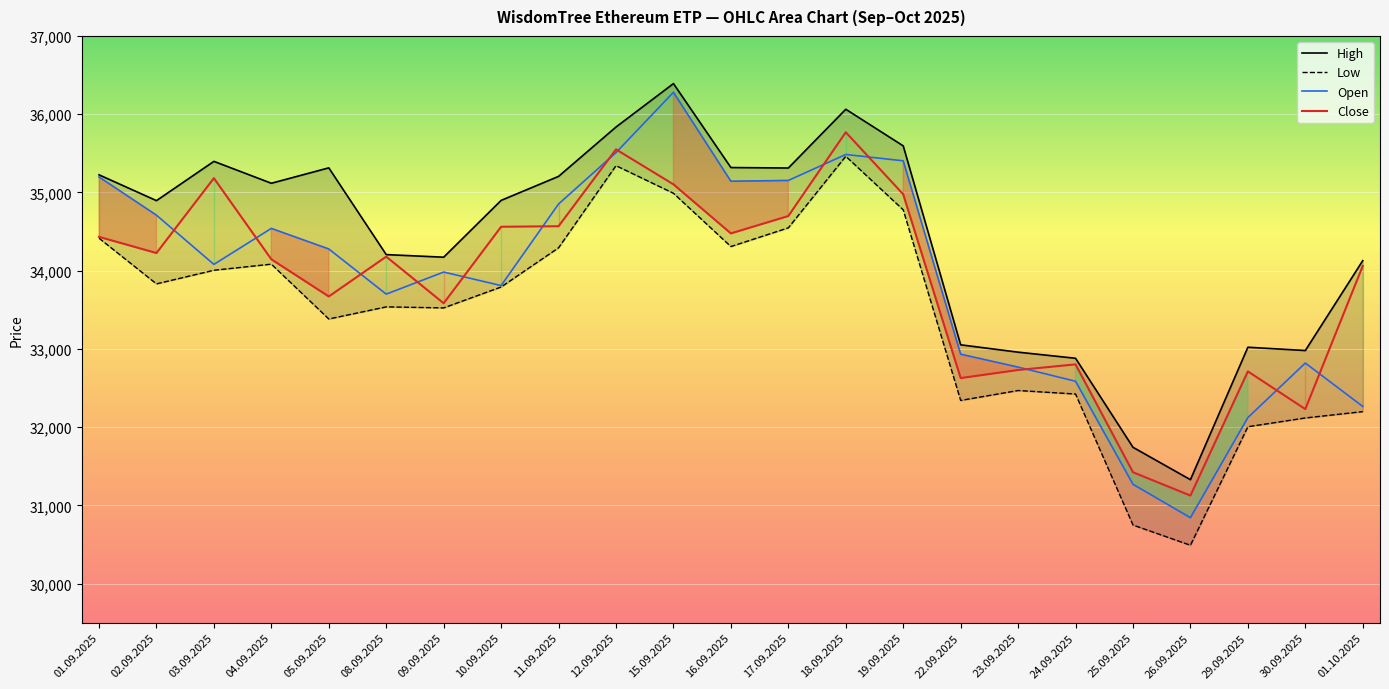

True or false: High and Open intersect in this chart.

False